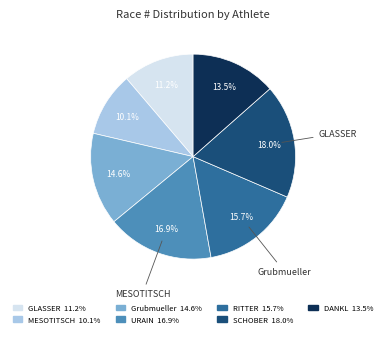

Is there a majority slice in this chart?

No